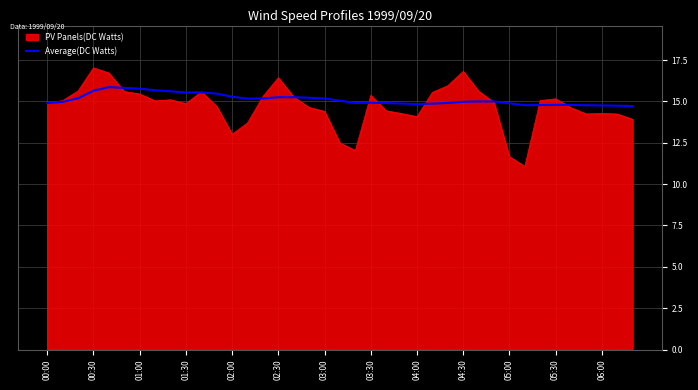

Which series has the largest range (max minus min)?

PV Panels(DC Watts)